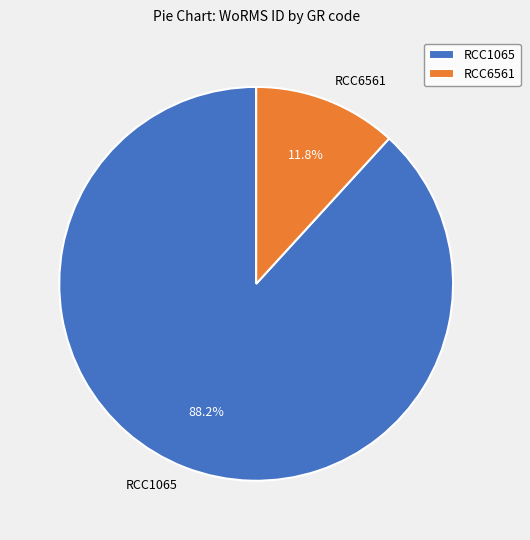

What is the smallest slice in the pie chart?

RCC6561